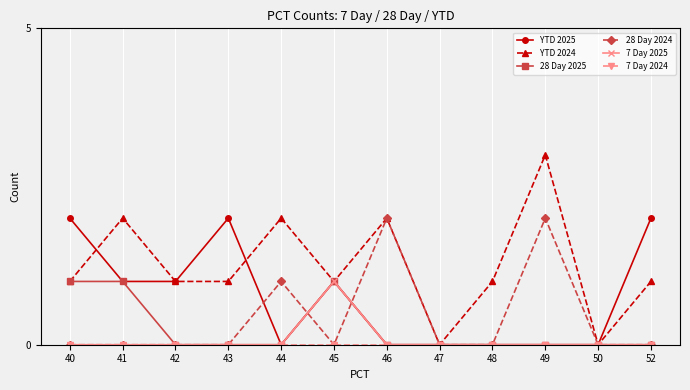

What is the total value across all series at 52?

3